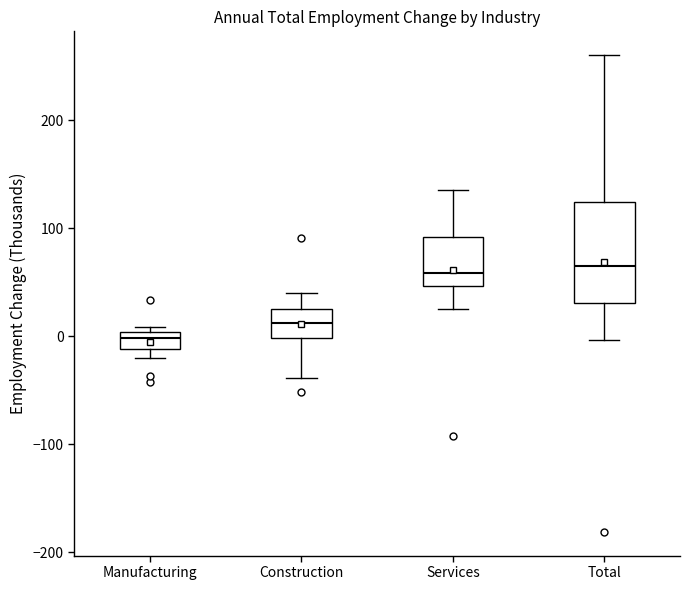

Reading left to right, transcribe this box plot: for each box, give where its median line is, the range the box spans, and where its two whiskers end, as read against the y-axis. The values are not printed on the chart, so give them approximately, as read against the axis.

Manufacturing: median 0 (inside the box), box -10 to 0, whiskers -20 to 10
Construction: median 10, box 0 to 30, whiskers -40 to 40
Services: median 60, box 50 to 90, whiskers 30 to 140
Total: median 60, box 30 to 120, whiskers 0 to 260